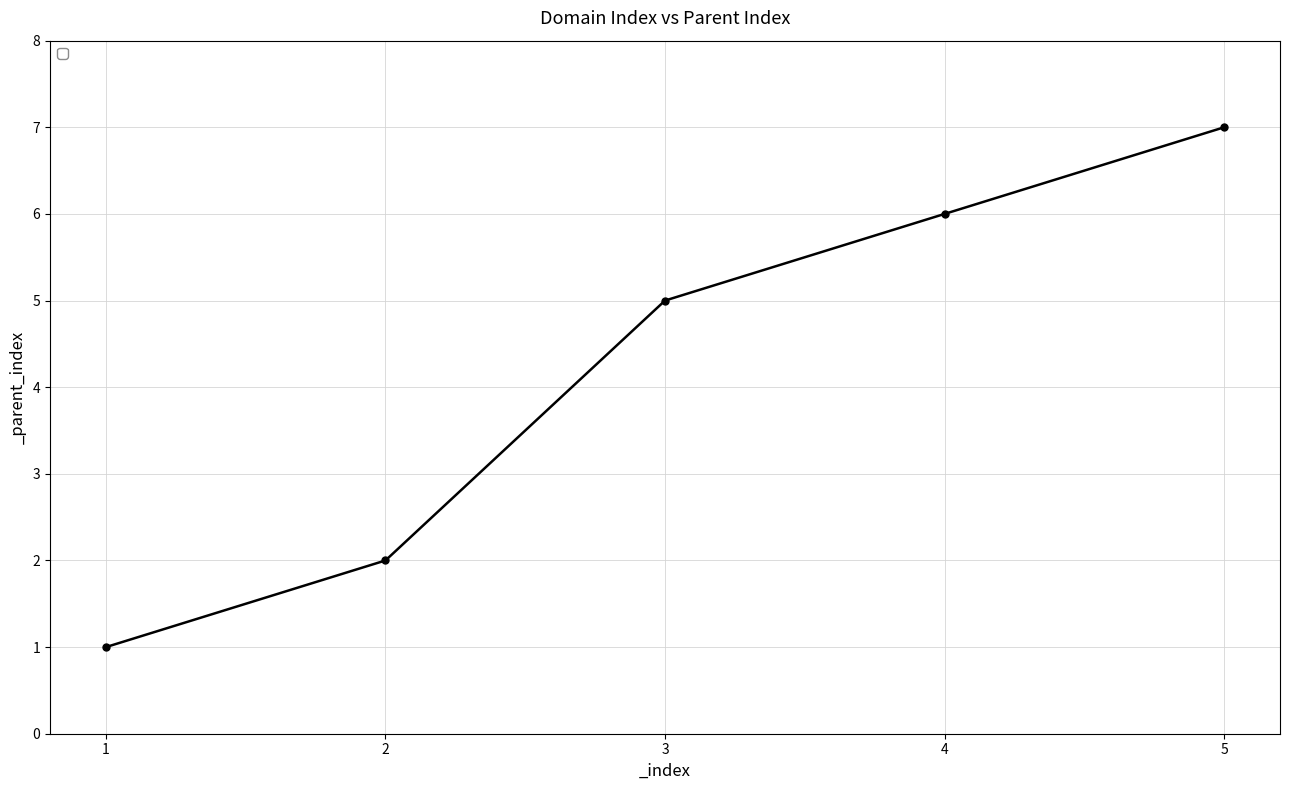

The chart shows a value of 2 at 1. True or false?

False